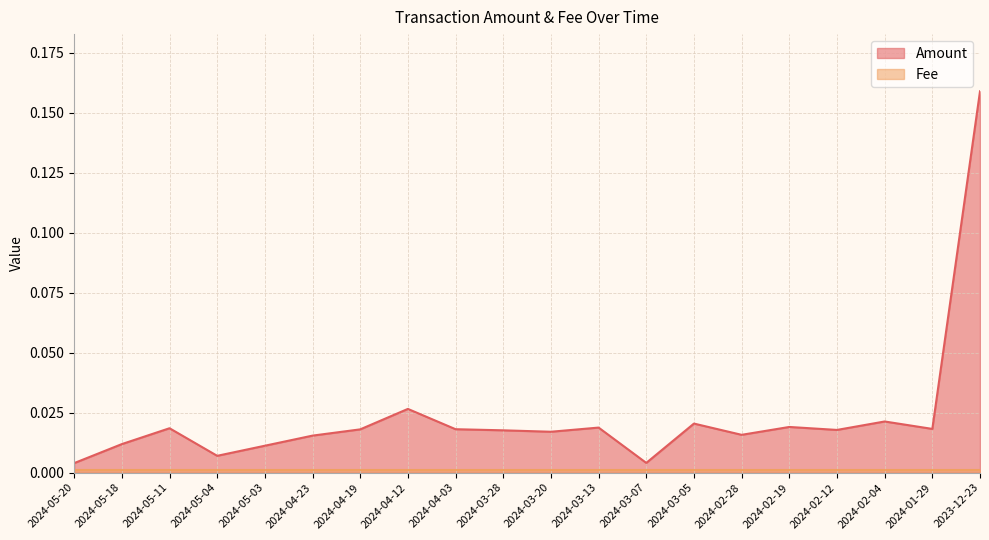

What is the greatest value displayed?

0.2